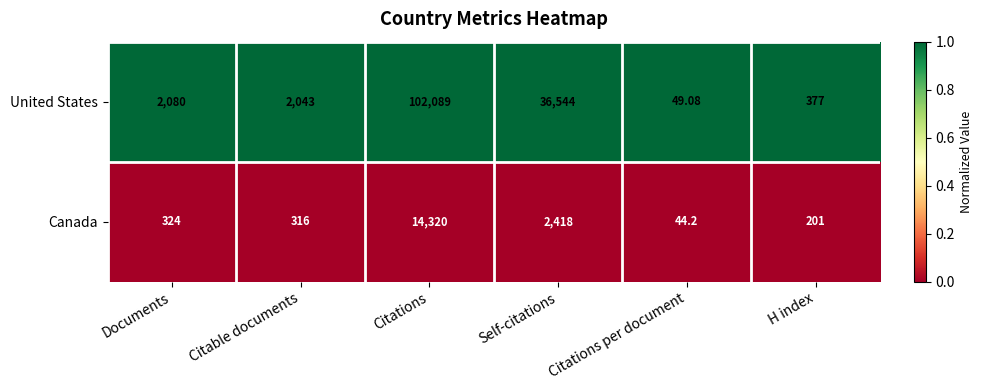

At which label is Canada closest to 7182?

Self-citations